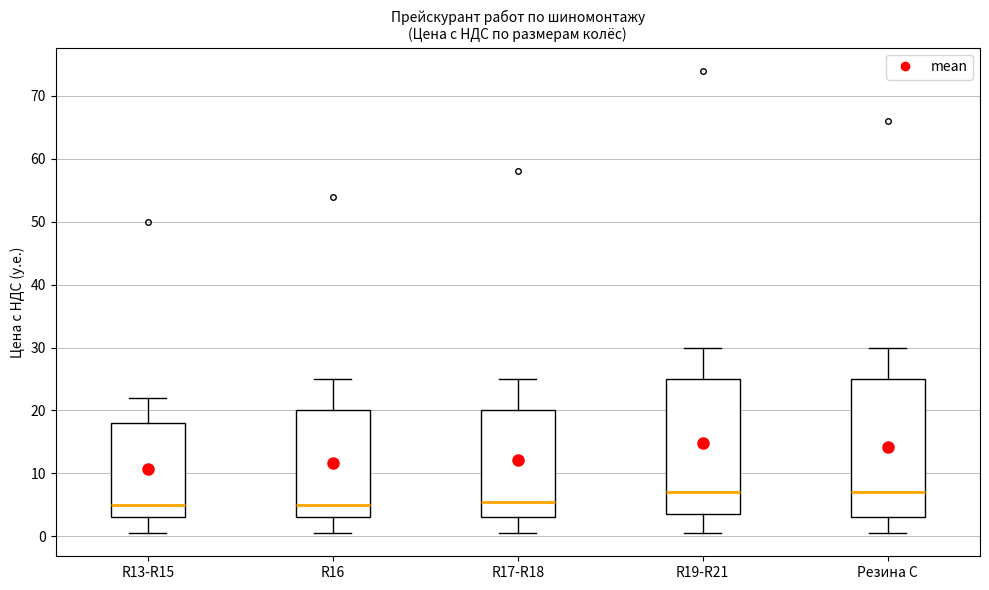

Where does the lower whisker of the box for R19-R21 end on the y-axis? The values are not printed on the chart, so give them approximately, as read against the axis.

1